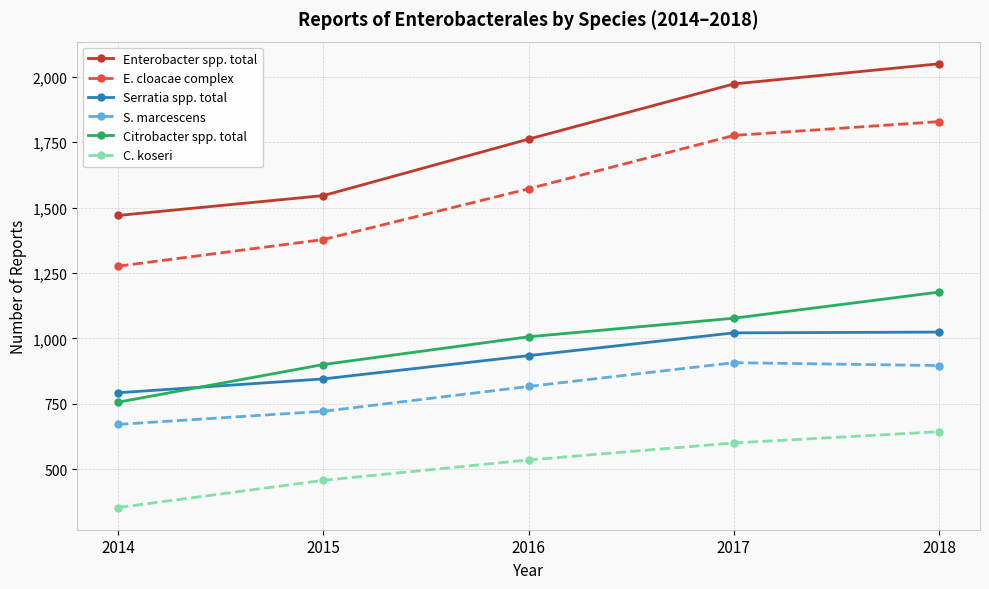

What is the difference between the highest and lowest values at 2014?

1117